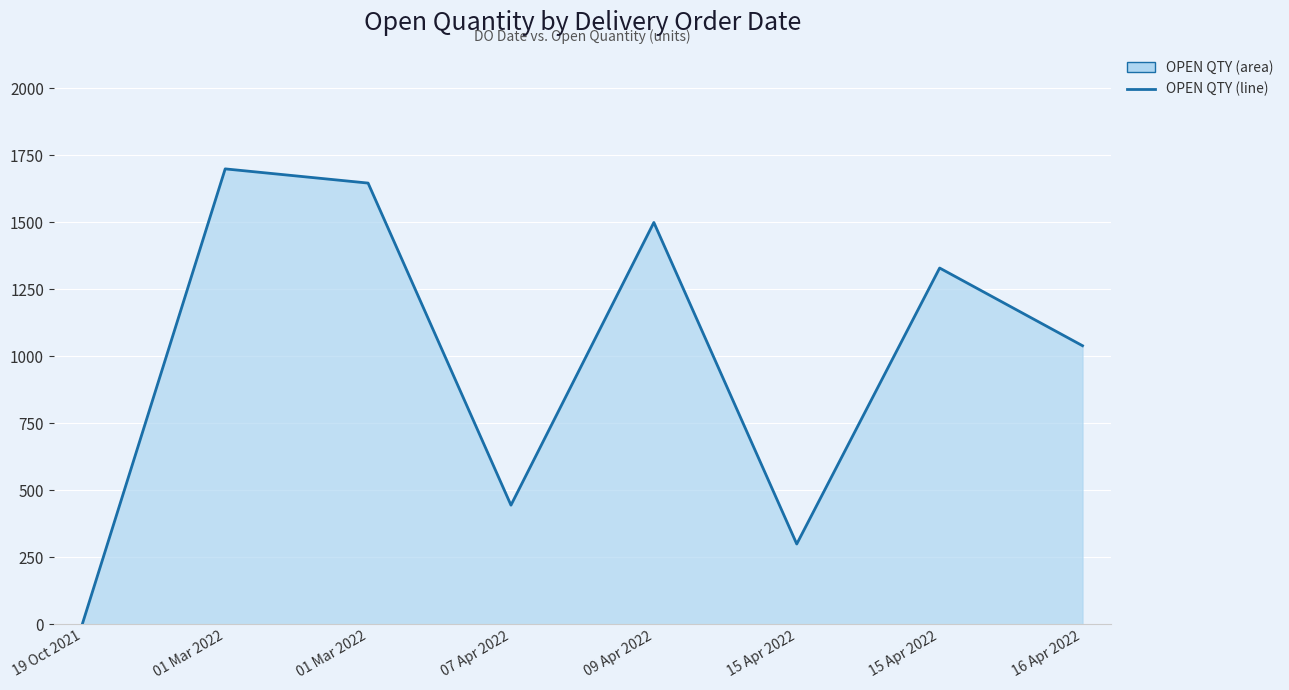

How many lines are shown in the chart?

1